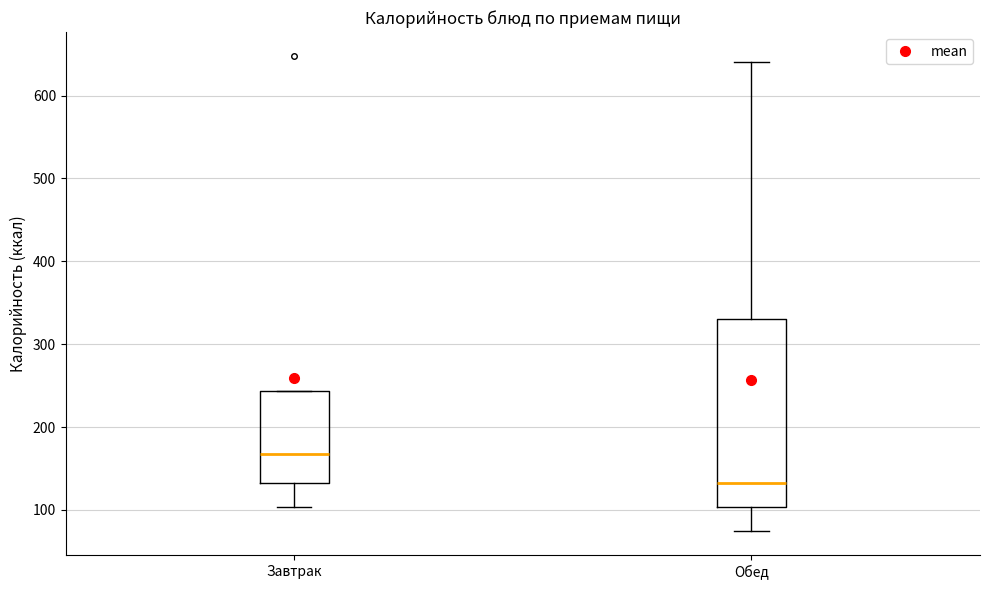

Which box has the lowest median line?

Обед